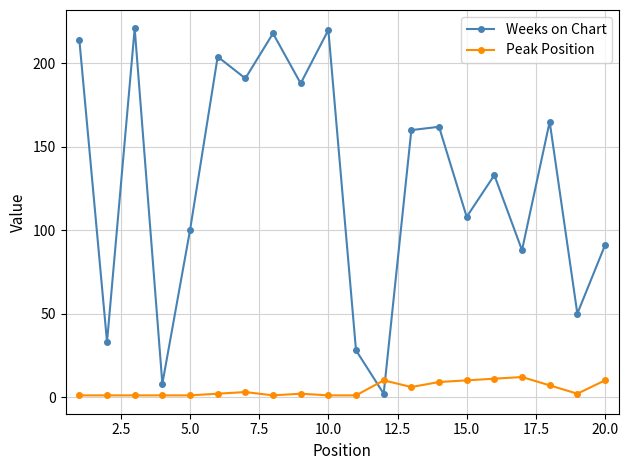

Which series has the largest range (max minus min)?

Weeks on Chart